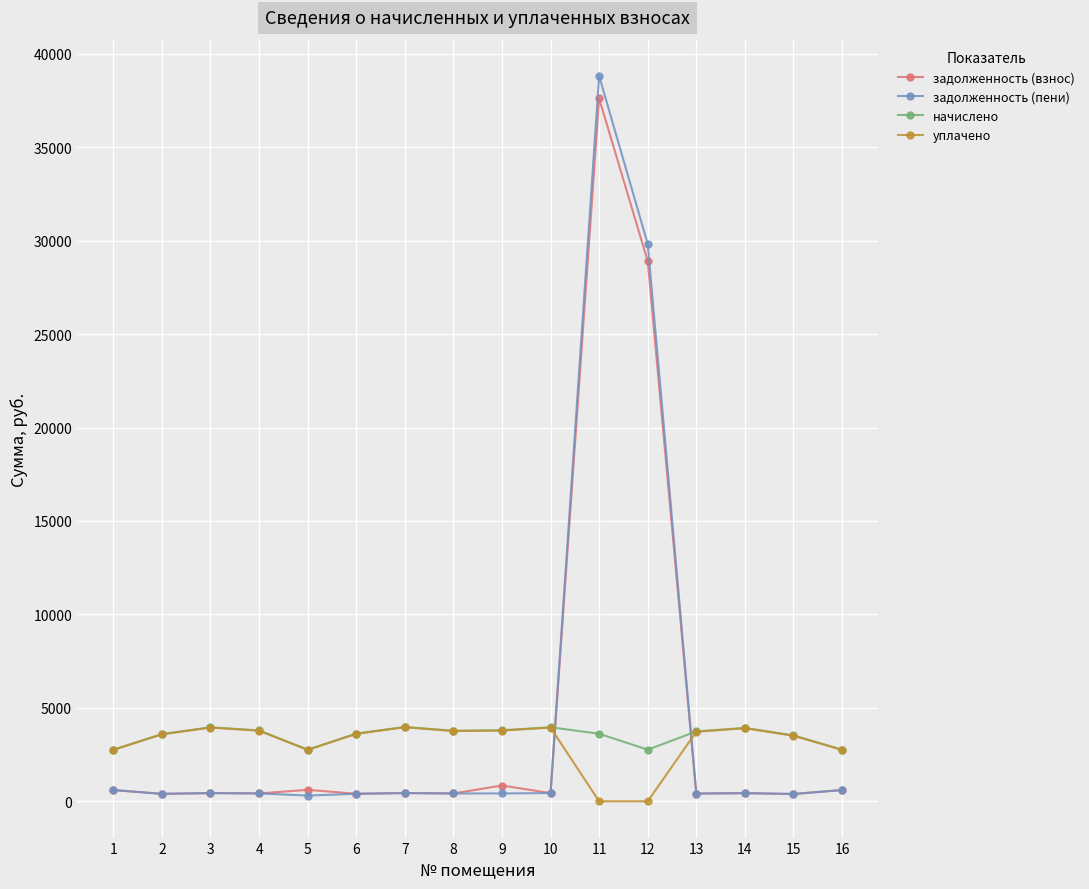

Is the value of начислено at 10 greater than the value of задолженность (пени) at 11?

No